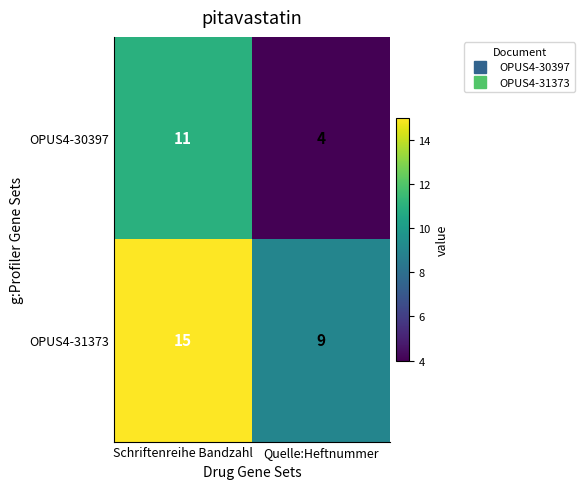

What value does the OPUS4-30397 series have at Quelle:Heftnummer?

4